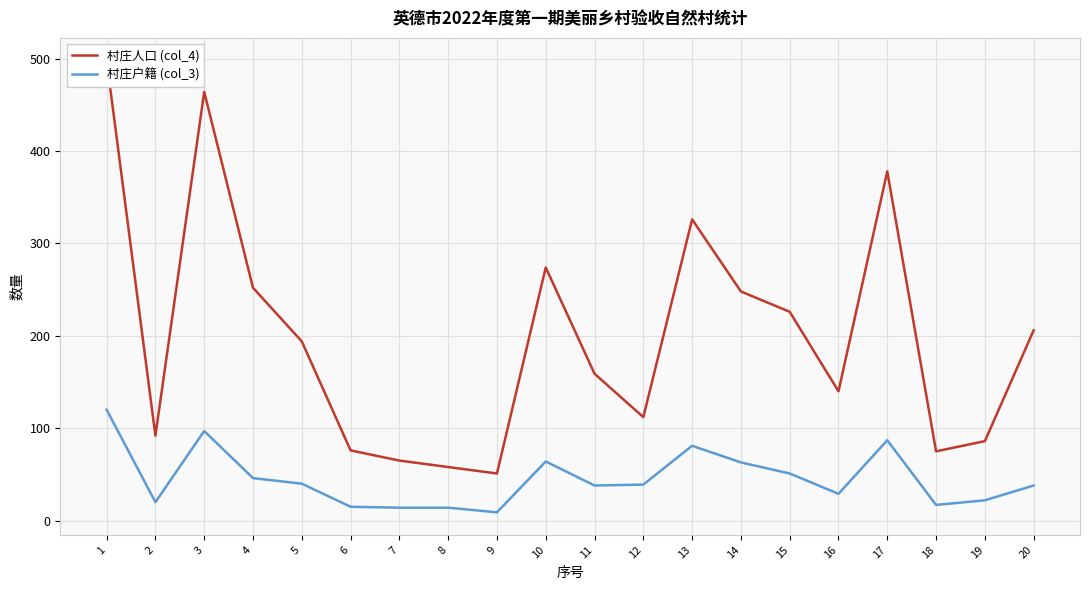

Is it true that 村庄户籍 (col_3) equals 64 at 10?

True